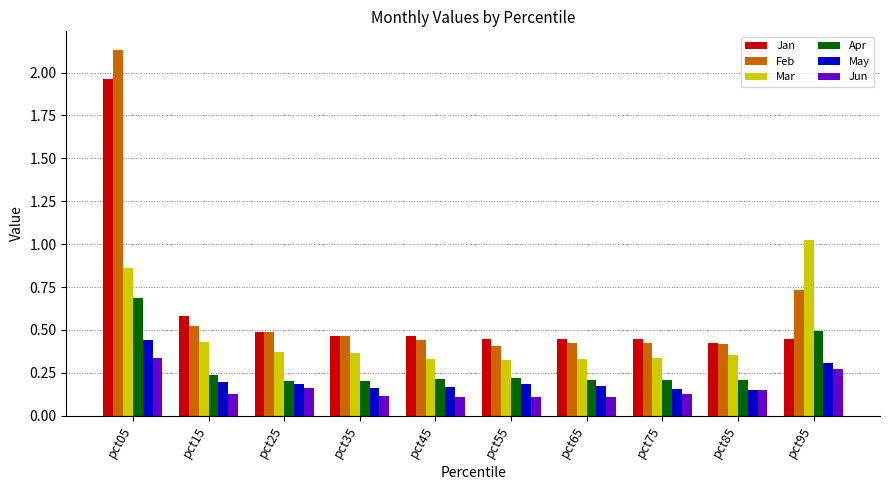

What is the sum of all Jun values?

1.6